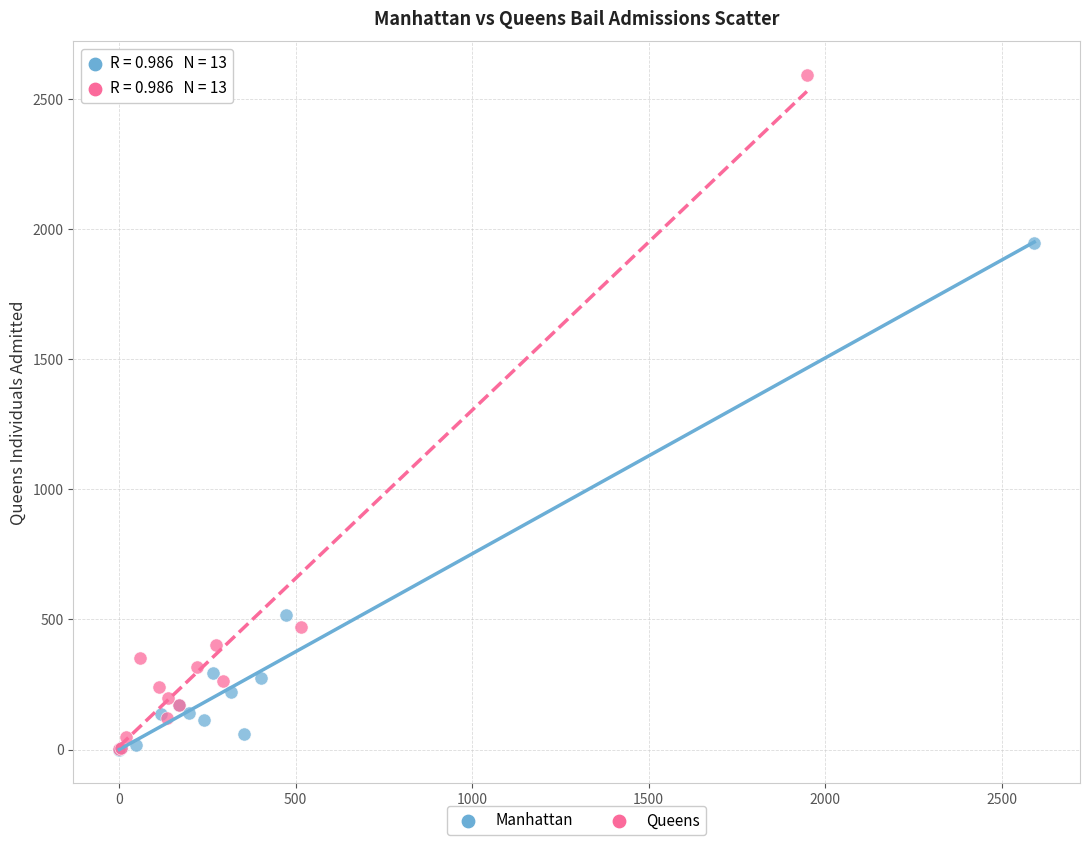

Which series reaches the maximum Y coordinate?

Queens